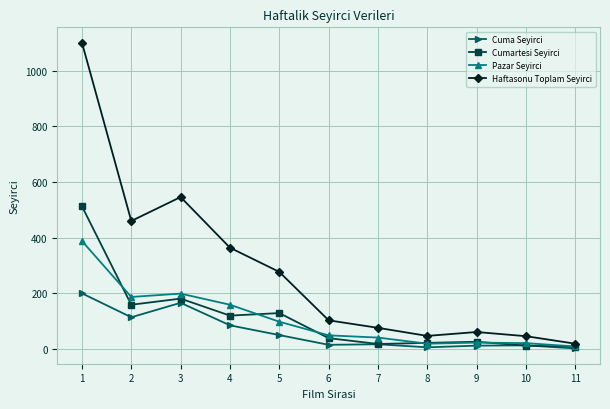

The value of Pazar Seyirci at 7 is 41. True or false?

True